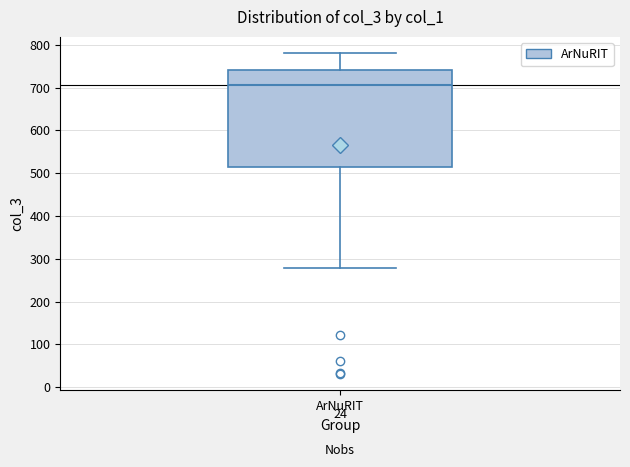

Transcribe this box plot: give where the median line is, the range the box spans, and where the two whiskers end, as read against the y-axis. The values are not printed on the chart, so give them approximately, as read against the axis.

median 710, box 510 to 740, whiskers 280 to 780